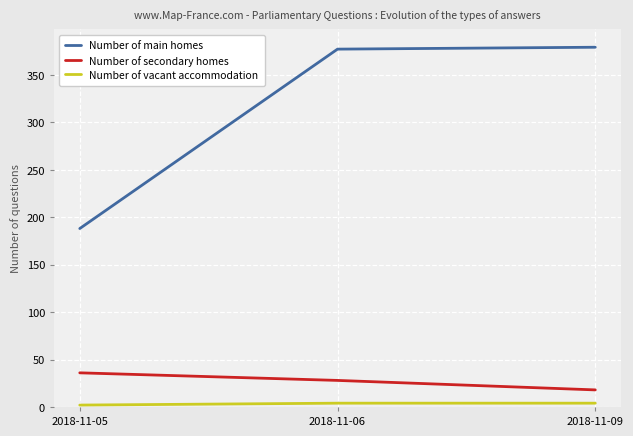

Count the Number of secondary homes values in the range 18 to 36.

3